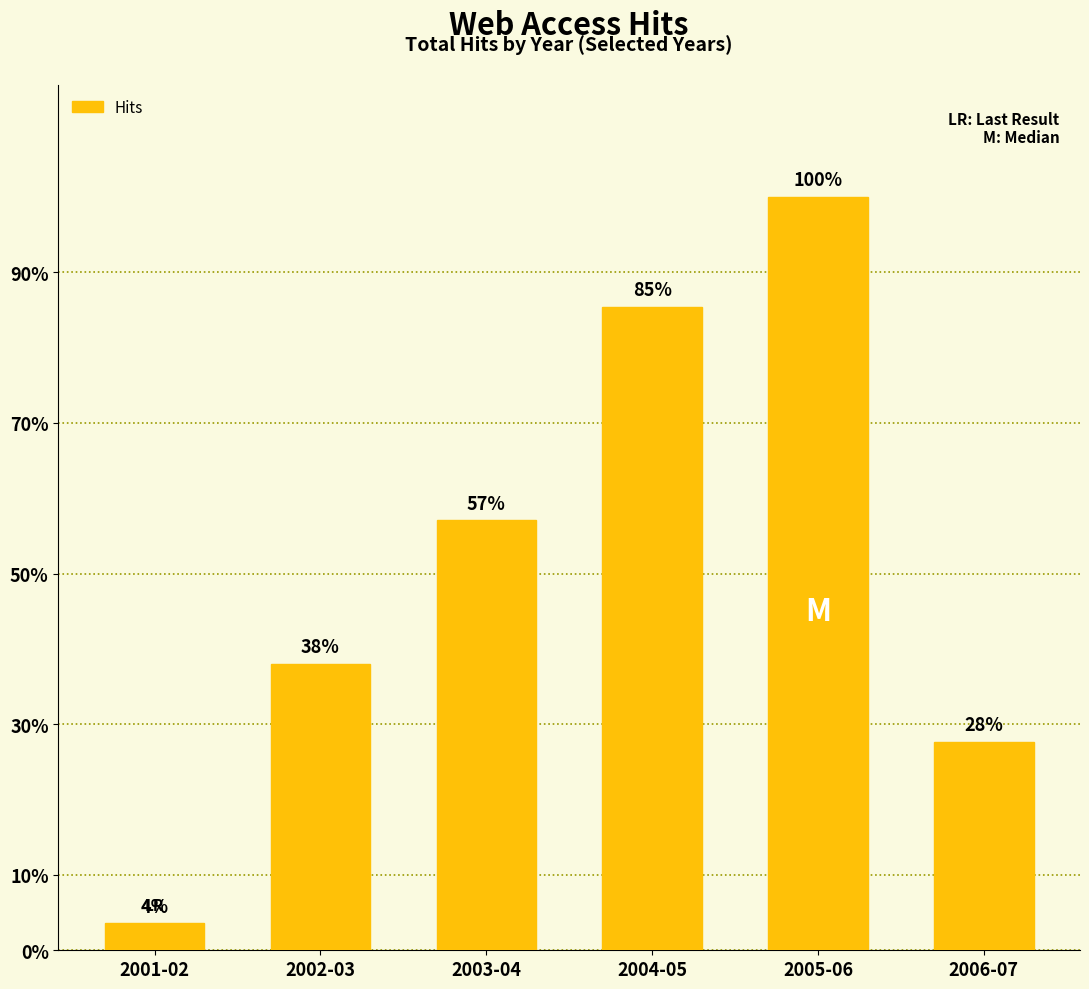

What is the label of the 1st bar from the left?

2001-02